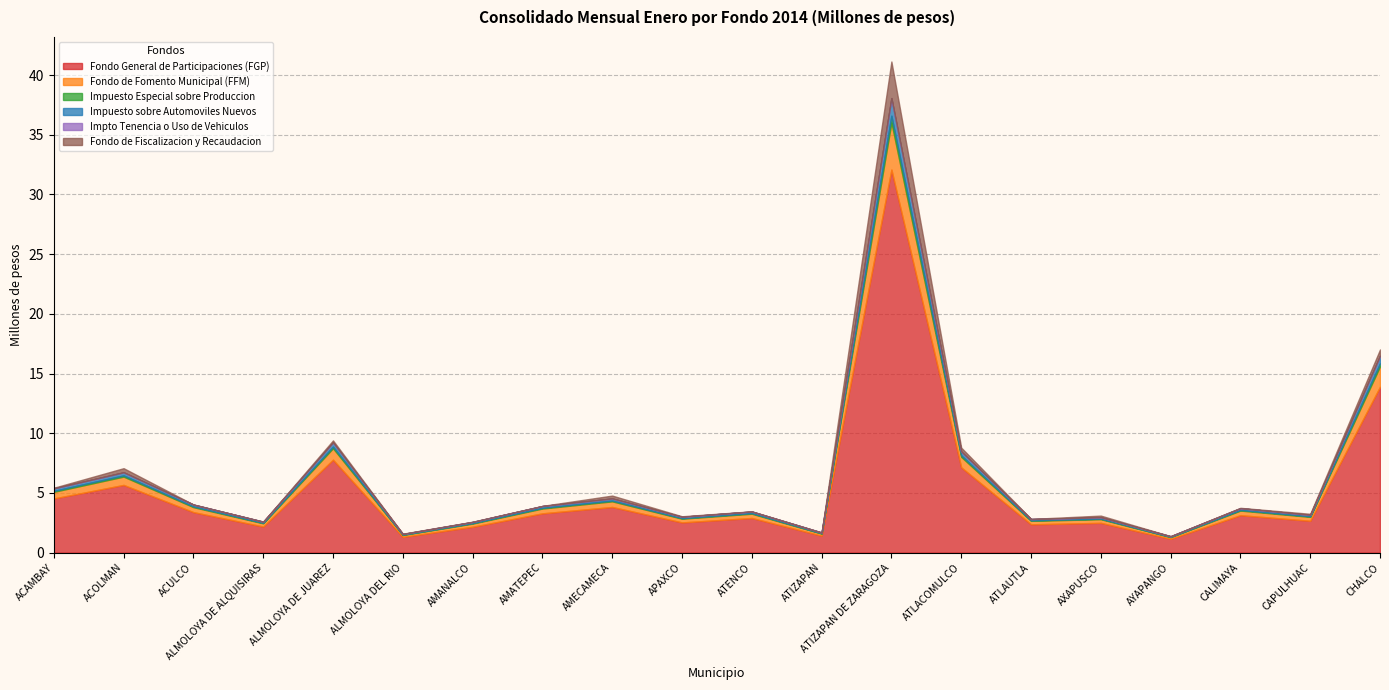

At which label is Impto Tenencia o Uso de Vehiculos closest to 0?

AYAPANGO